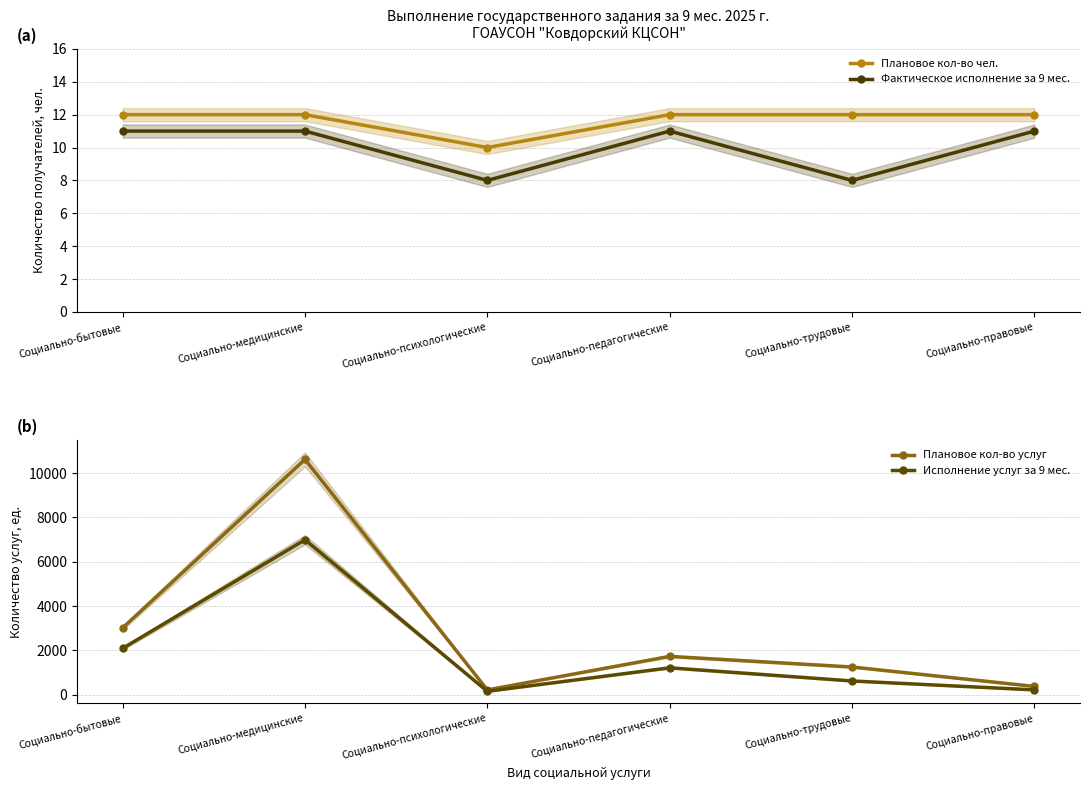

What are all the series names shown in the legend?

Плановое кол-во чел., Фактическое исполнение за 9 мес., Плановое кол-во услуг, Исполнение услуг за 9 мес.